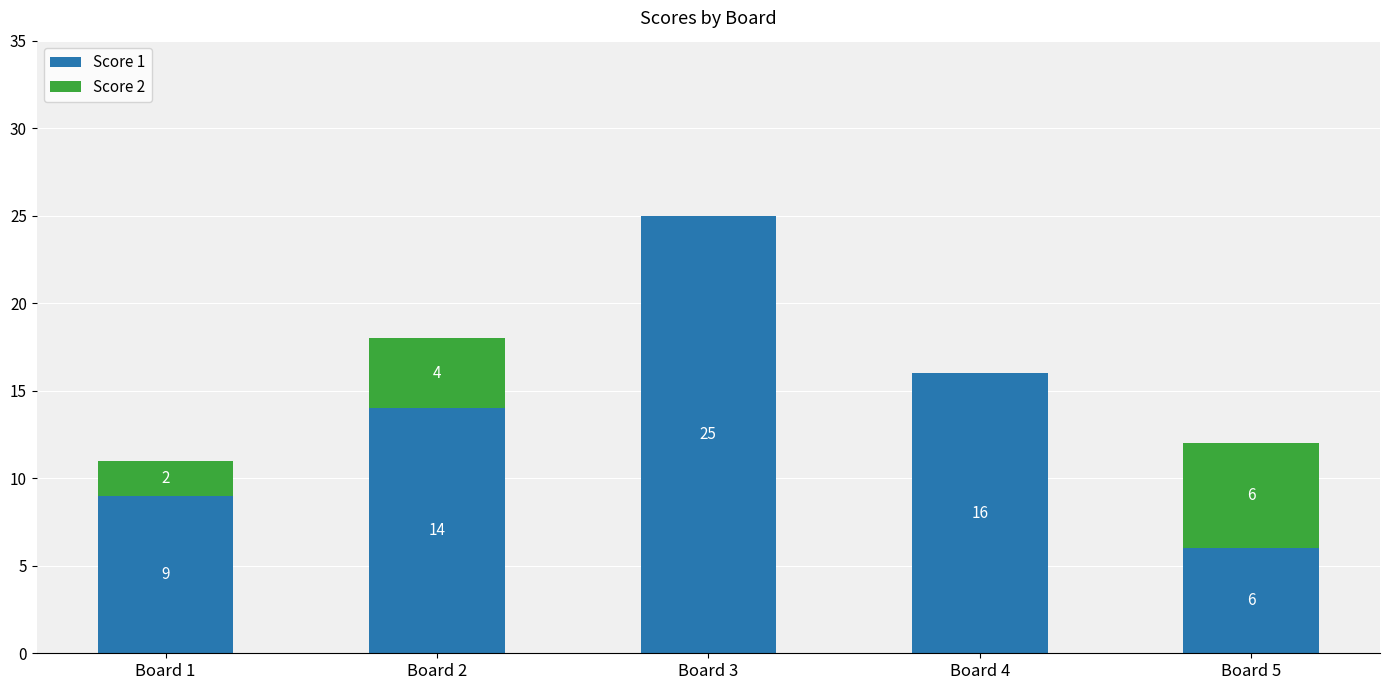

What is the average value of the Score 1 series?

14